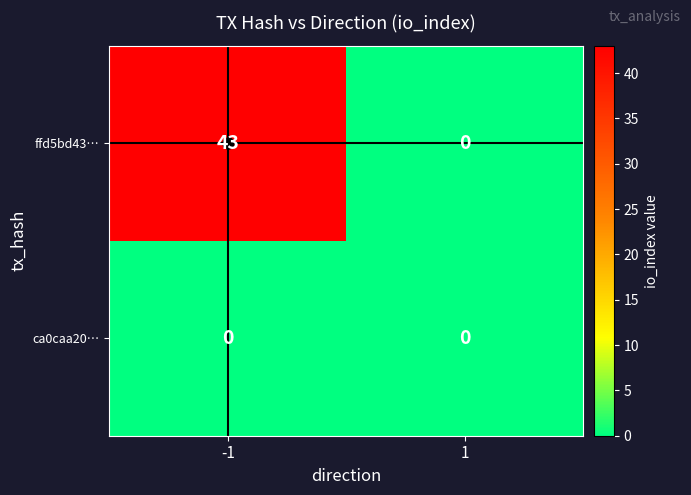

List the series in order of their overall mean, highest first.

ffd5bd43…, ca0caa20…